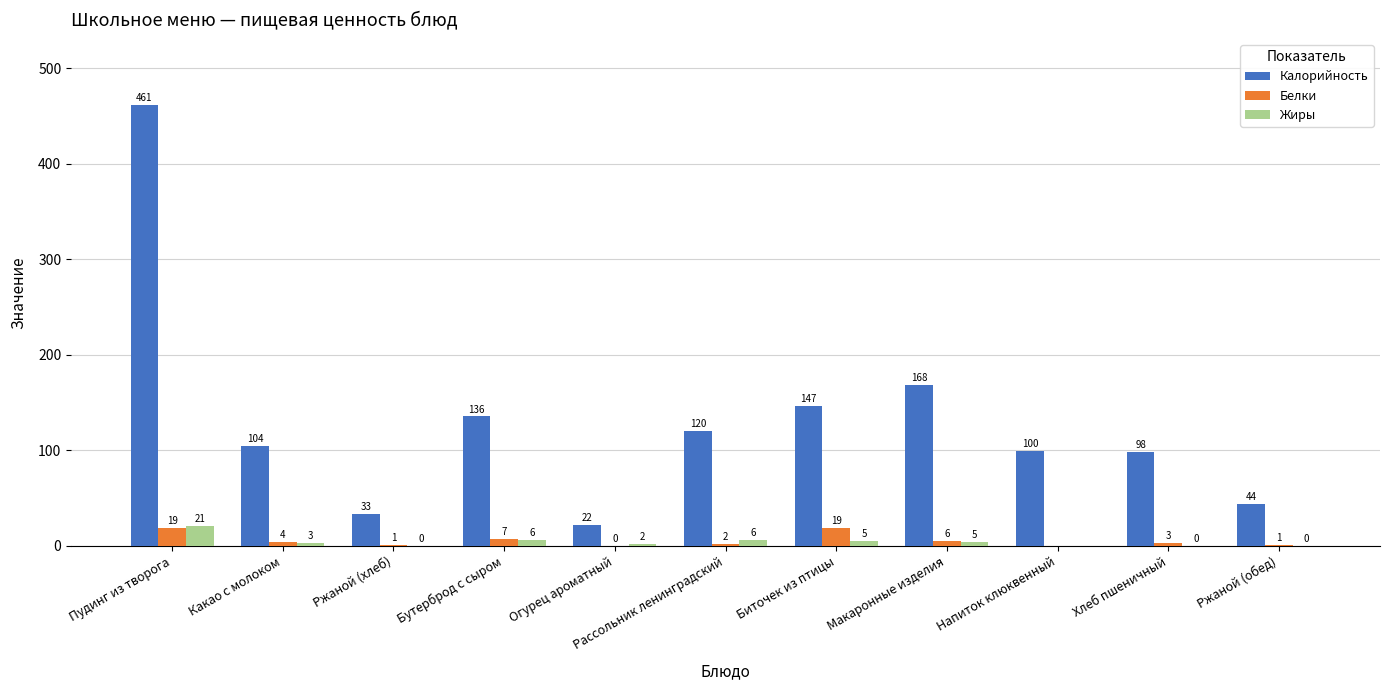

Which series has the largest total across all categories?

Калорийность